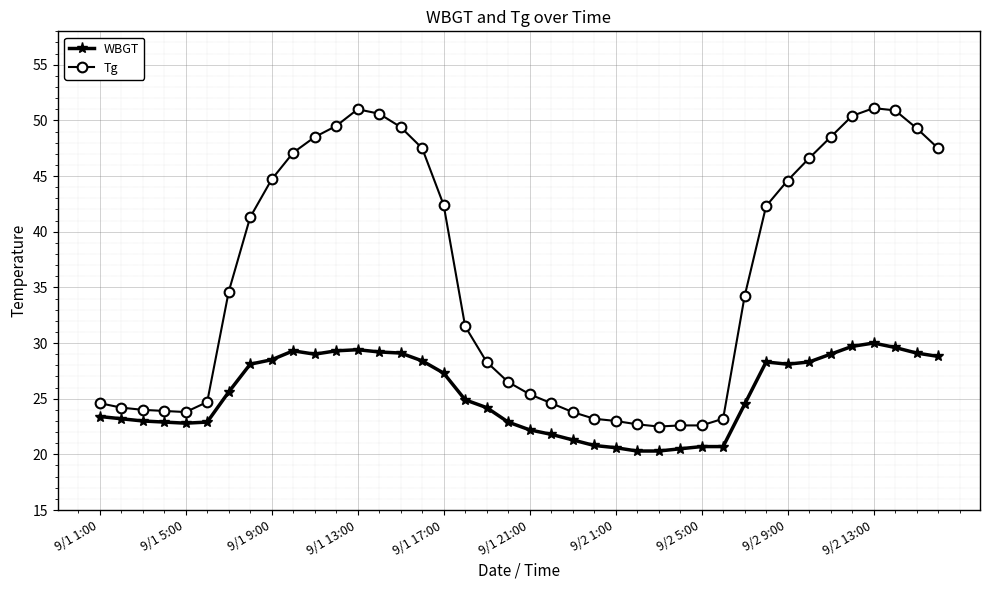

True or false: Tg and WBGT intersect in this chart.

False